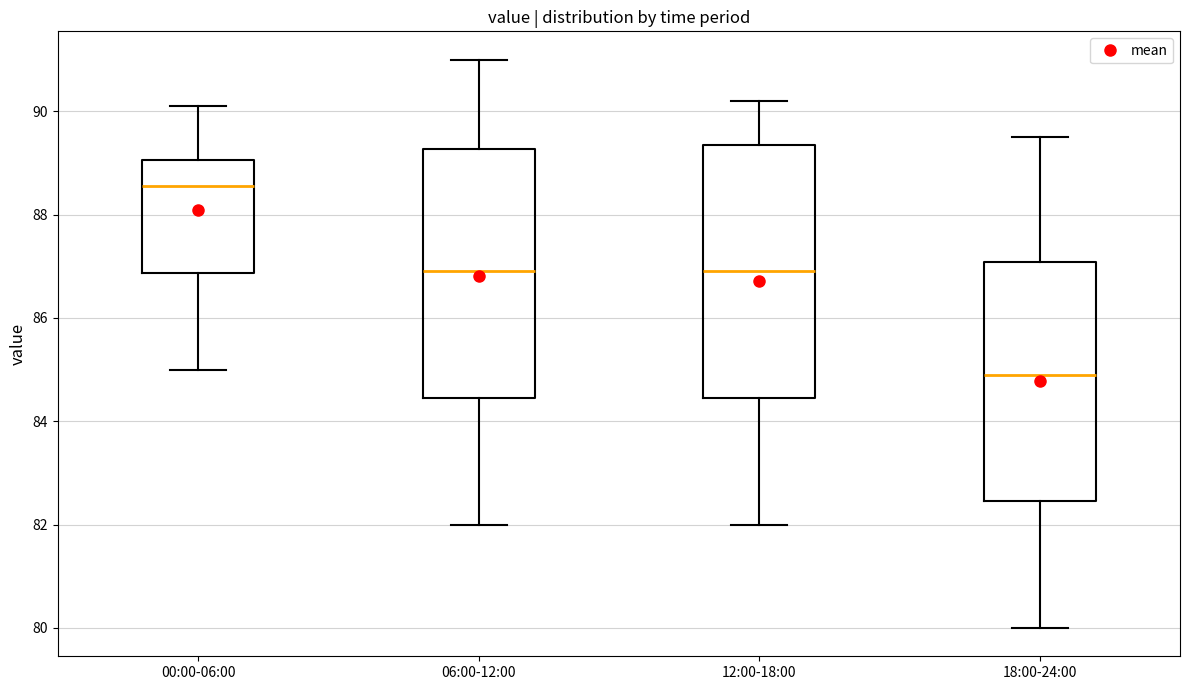

Reading left to right, read every box against the y-axis: the position of its median line, the range the box covers, and the ends of its whiskers. The values are not printed on the chart, so give them approximately, as read against the axis.

00:00-06:00: median 88.6, box 86.8 to 89.0, whiskers 85.0 to 90.2
06:00-12:00: median 87.0, box 84.4 to 89.2, whiskers 82.0 to 91.0
12:00-18:00: median 87.0, box 84.4 to 89.4, whiskers 82.0 to 90.2
18:00-24:00: median 85.0, box 82.4 to 87.0, whiskers 80.0 to 89.6